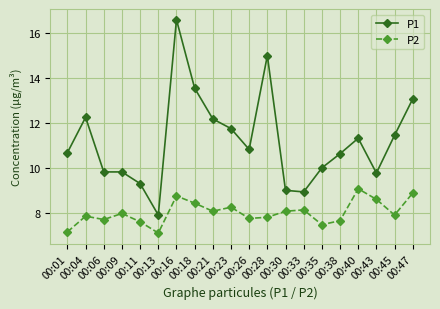

The value of P2 at 00:21 is 2.1. True or false?

False